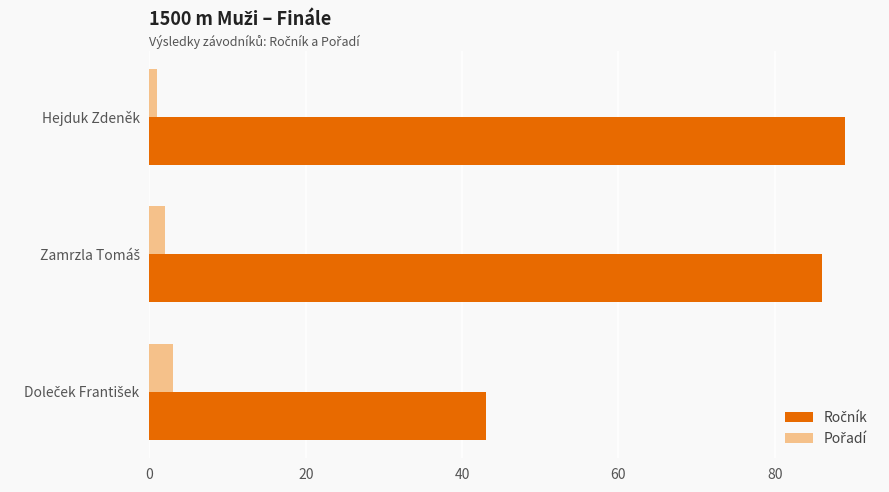

At how many categories does at least one series exceed 20?

3